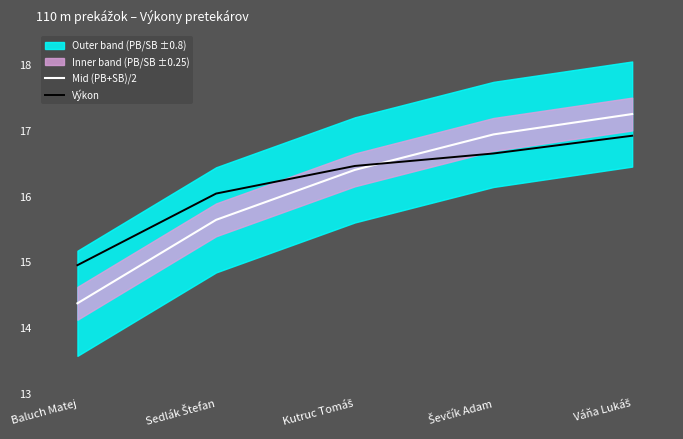

Reading left to right, transcribe all the data shown in this chart.

Mid (PB+SB)/2: 14.4	15.6	16.4	16.9	17.2
Výkon: 14.9	16.0	16.4	16.6	16.9